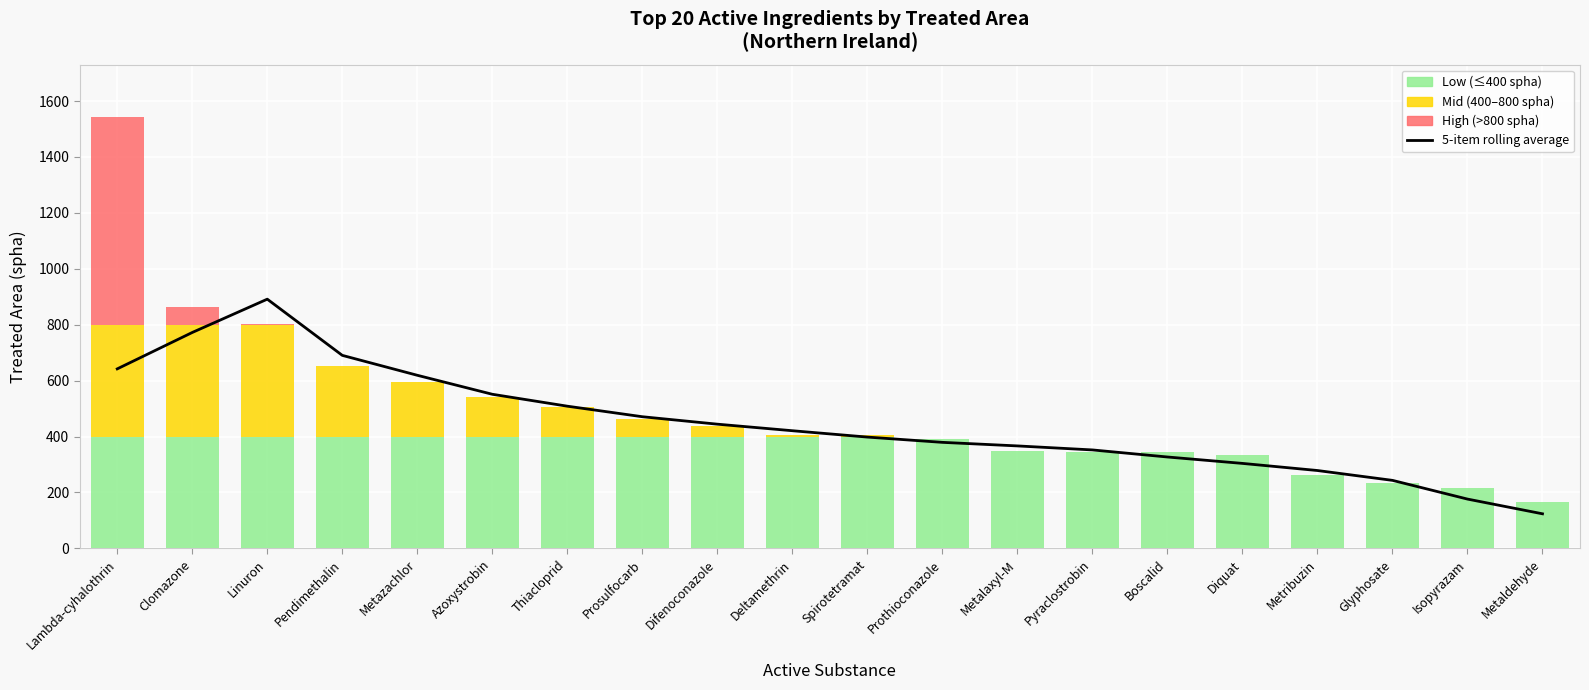

Approximately how many times larger is the value at Spirotetramat compared to Metalaxyl-M?

1.1